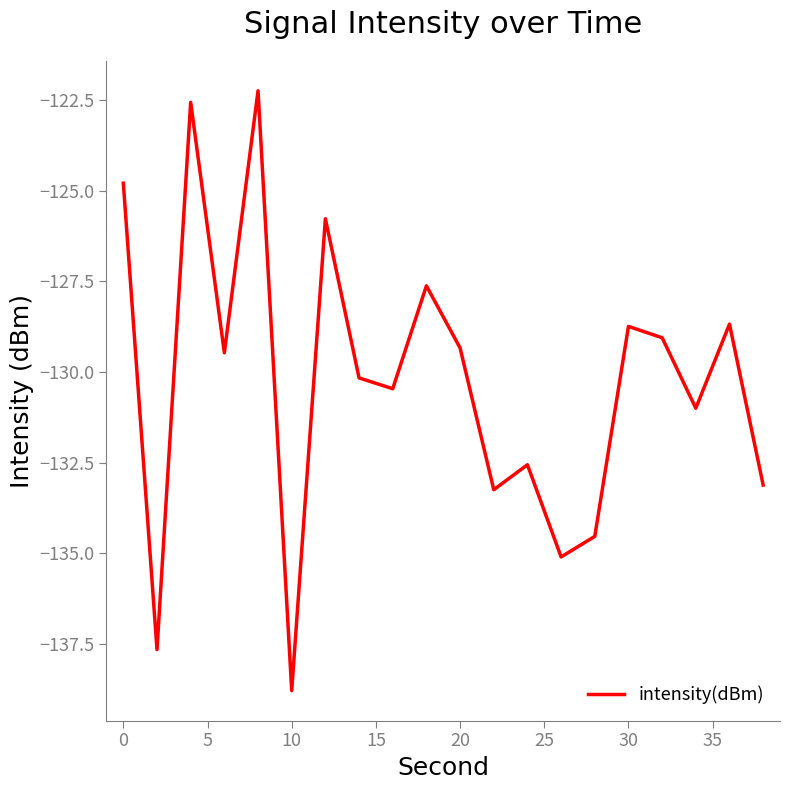

True or false: there are more than 0 points higher than both neighbors.

True